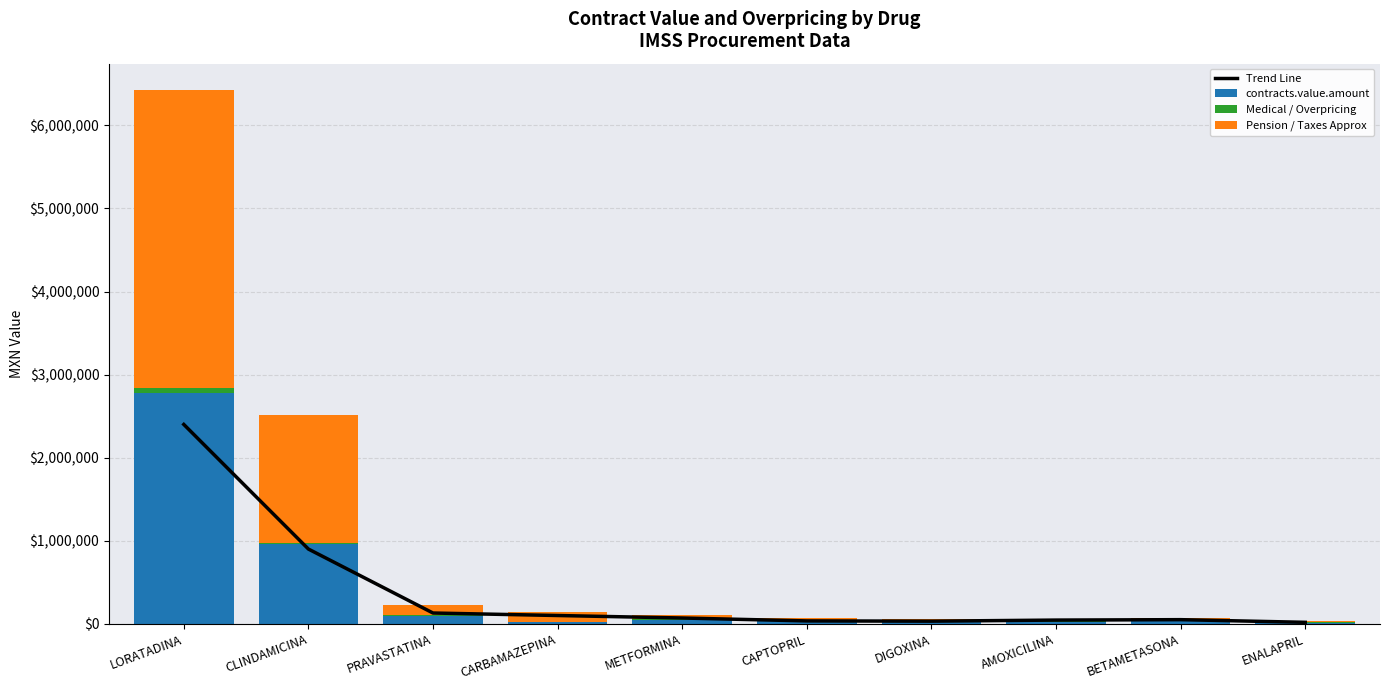

Which category has the lowest value in the Trend Line series?

ENALAPRIL